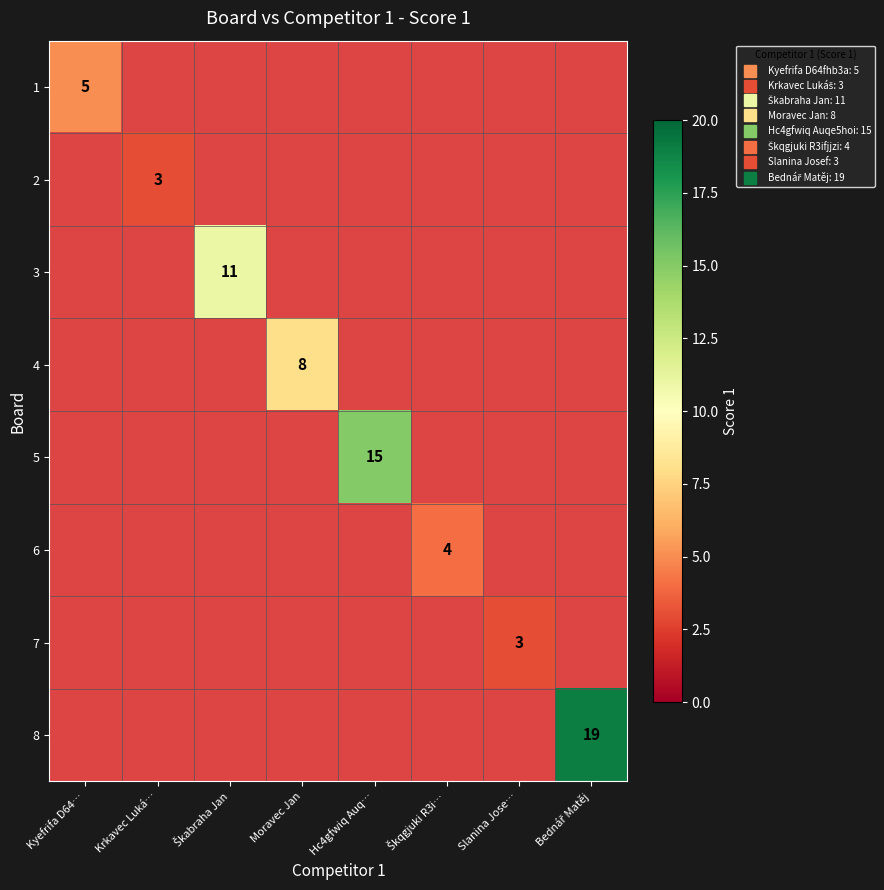

How many distinct data groups are displayed?

8